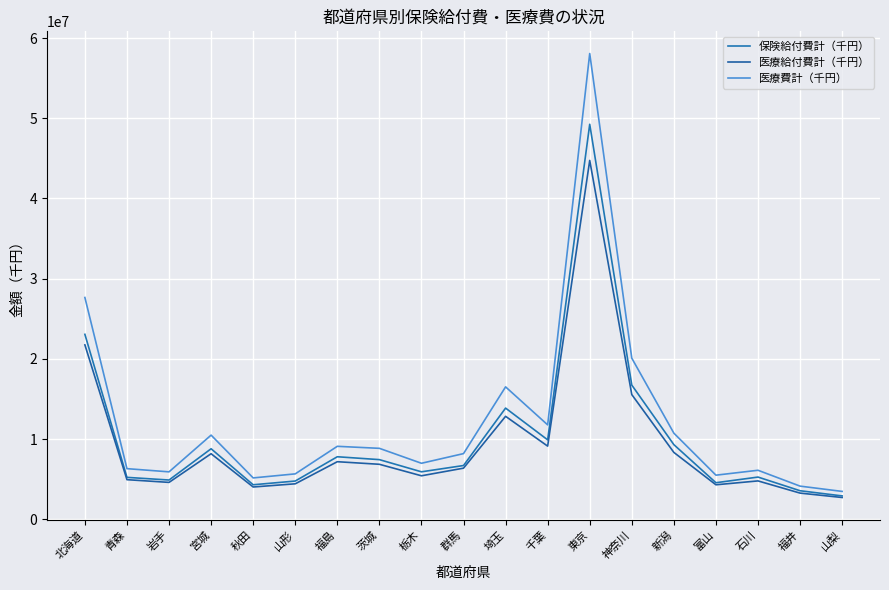

What is the difference between the highest and lowest values at 山形?

1238861.5